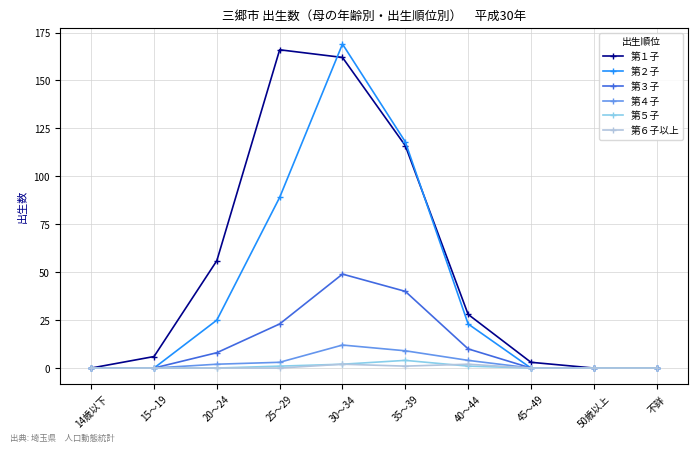

What is the average value of the 第１子 series?

54